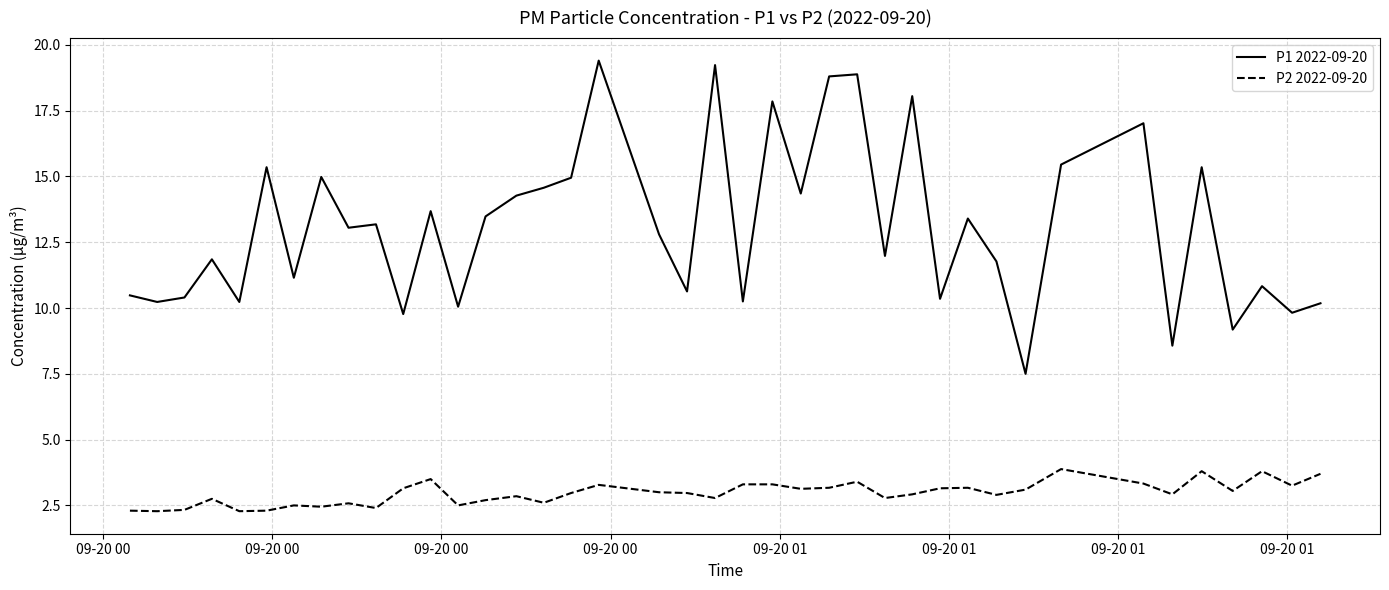

Which series has the largest total across all categories?

P1 2022-09-20